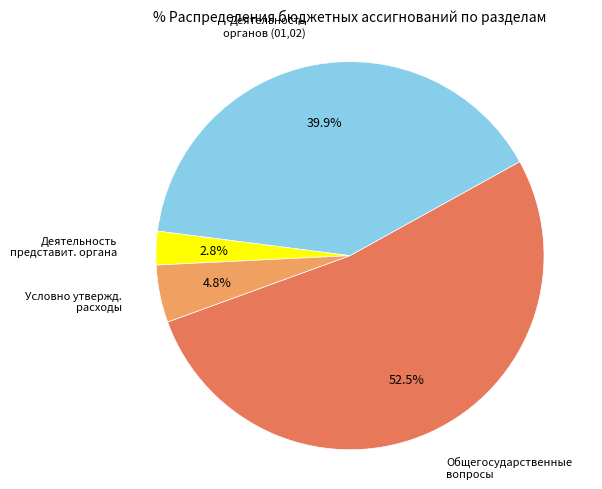

Is there any slice that represents more than half of the pie?

Yes